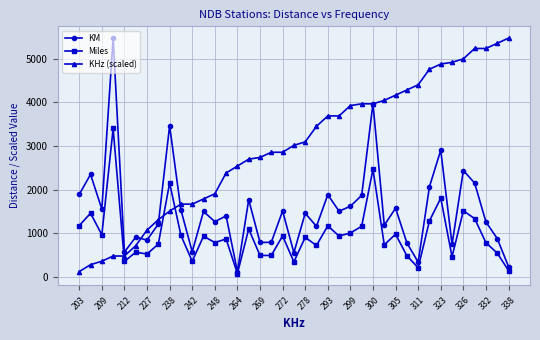

What is the sum of all KM values?

60083.0